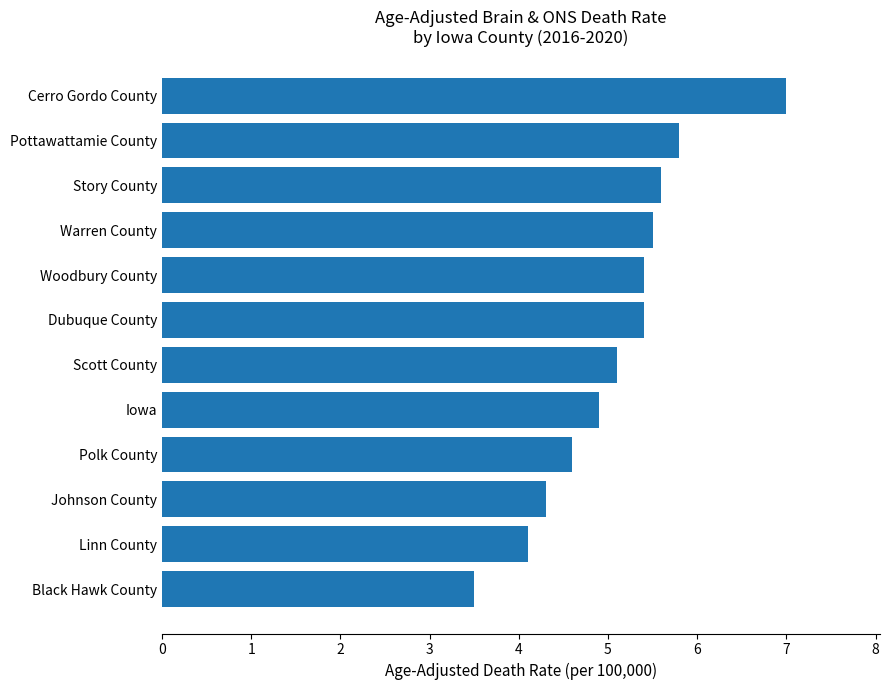

The chart shows a value of 5.4 at Dubuque County. True or false?

True